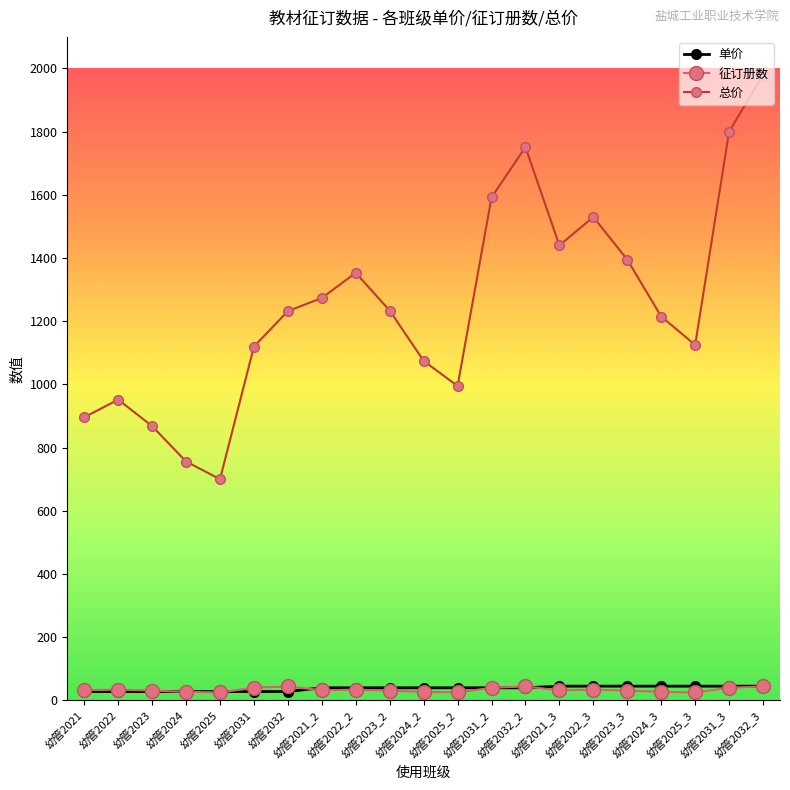

True or false: 总价 has a value of 995.0 at 幼管2025_2.

True